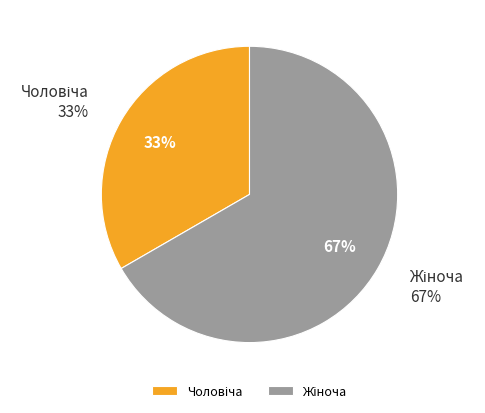

How much of the chart is everything except Жіноча?

33.3%